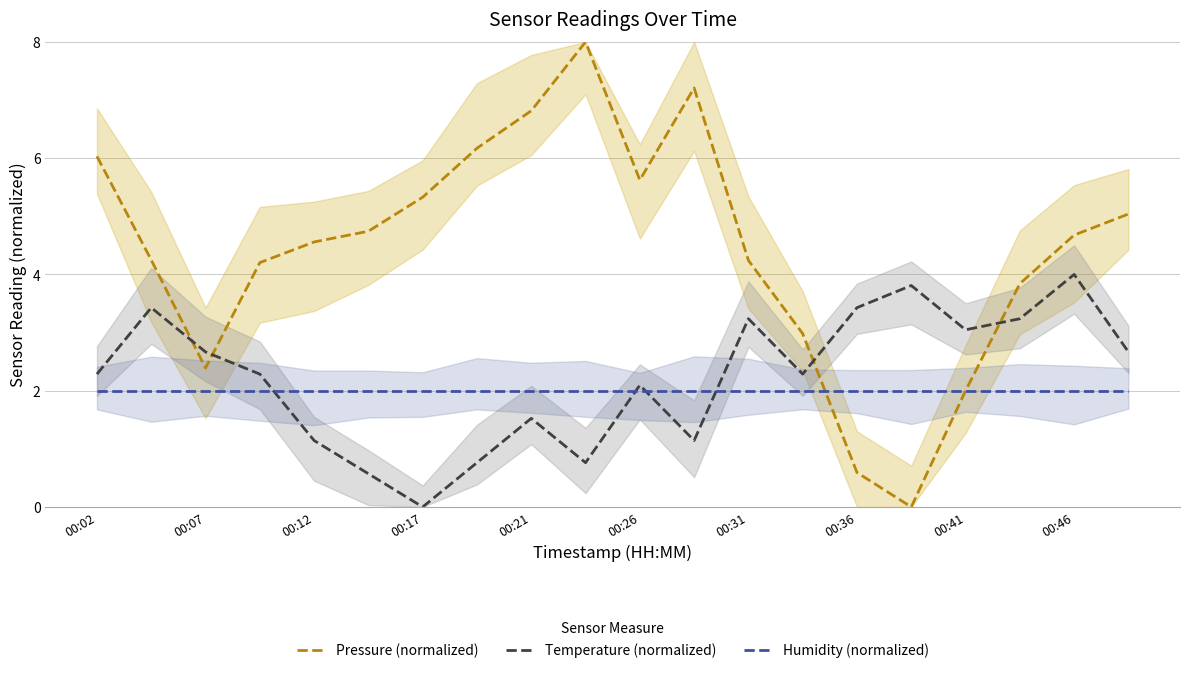

True or false: Humidity (normalized) has a value of 1.4 at 00:46.

False